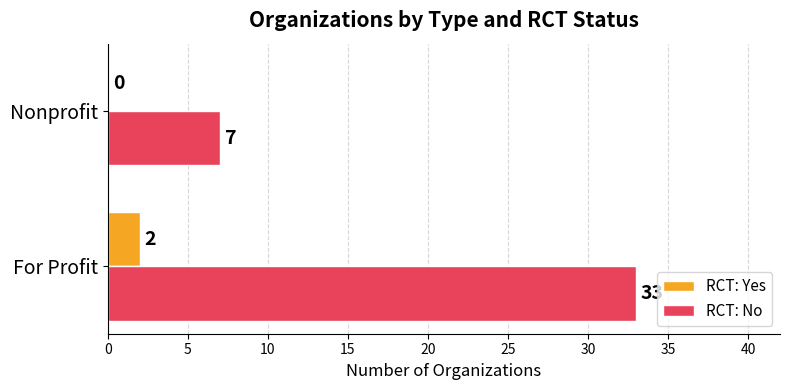

How many data points does each series have?

2